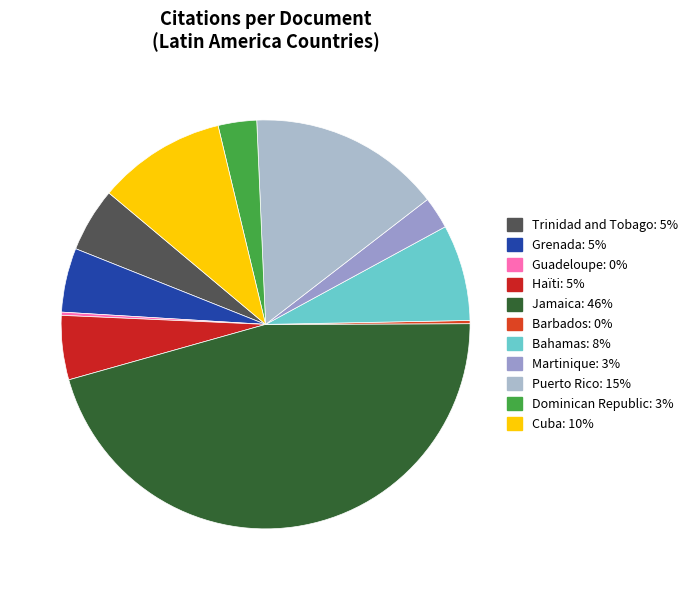

How many segments does this pie chart have?

11